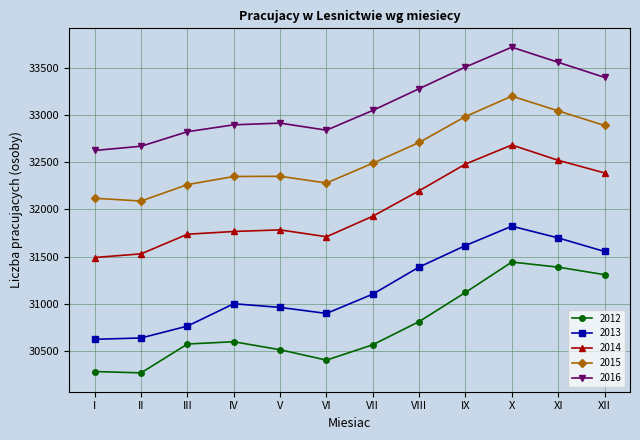

What is the sum of the 2012 values at VIII and X?

62253